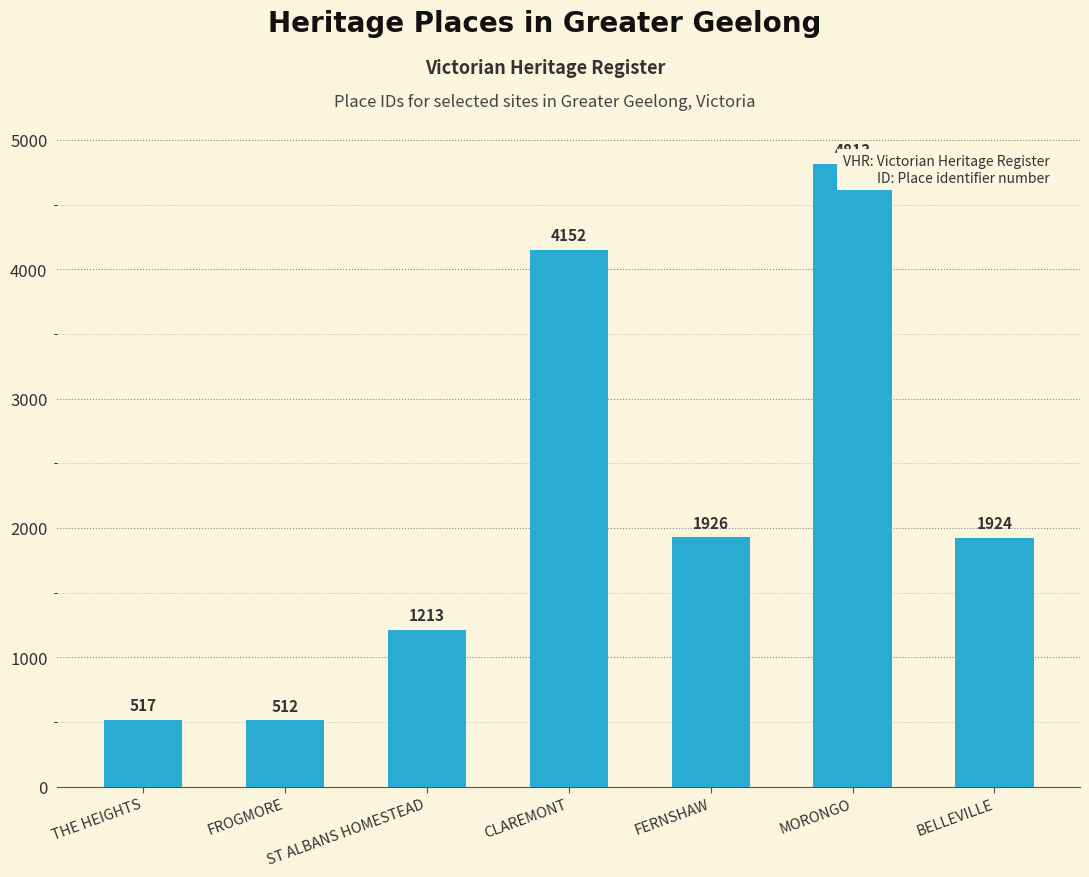

Read the value at BELLEVILLE, to the nearest 10.

1920